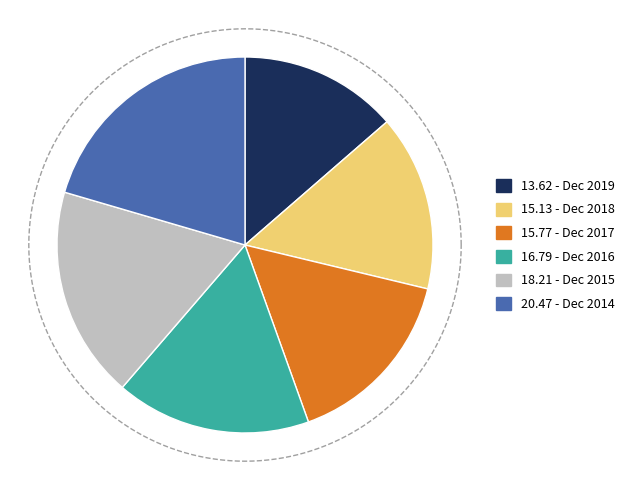

Is it true that Dec 2019 is 14% of the pie?

True